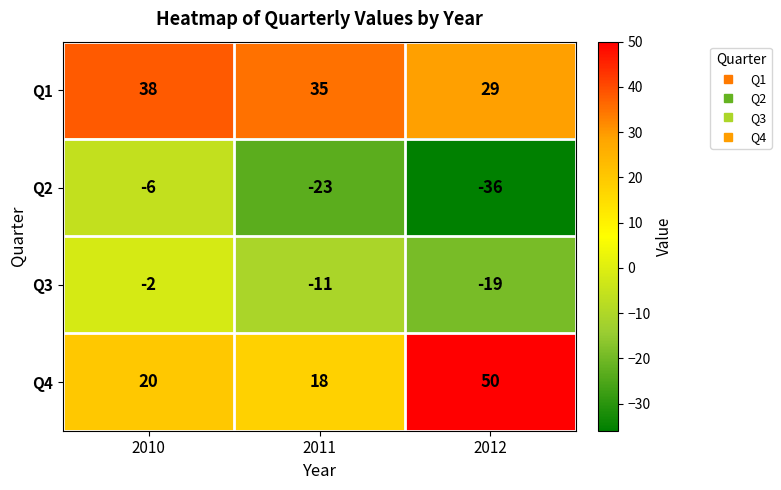

Reading left to right, what are all the values shown in this chart?

Q1: 38	35	29
Q2: -6	-23	-36
Q3: -2	-11	-19
Q4: 20	18	50